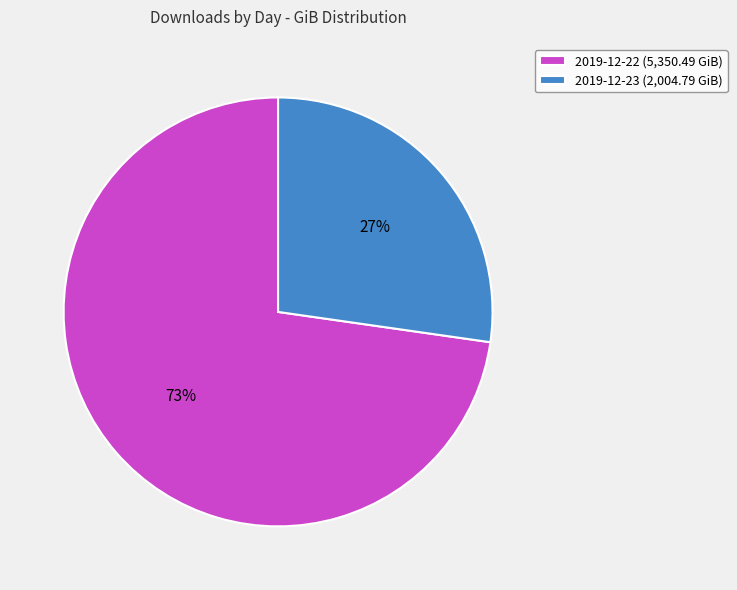

What is the ratio of the value at 2019-12-23 to the value at 2019-12-22?

0.4